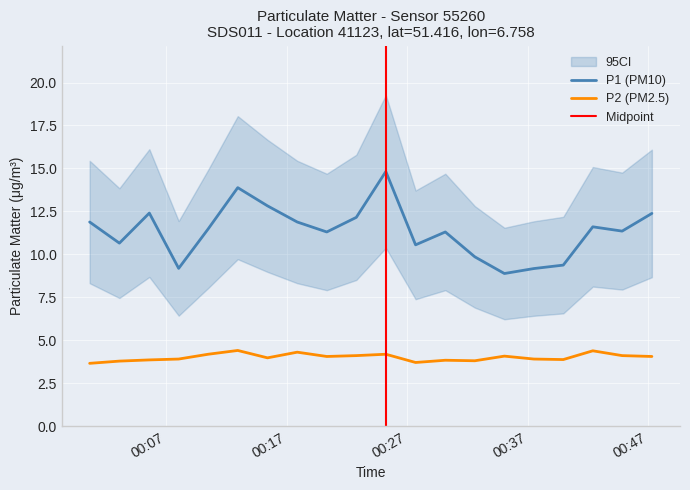

How many values in the P2 series exceed 4?

10